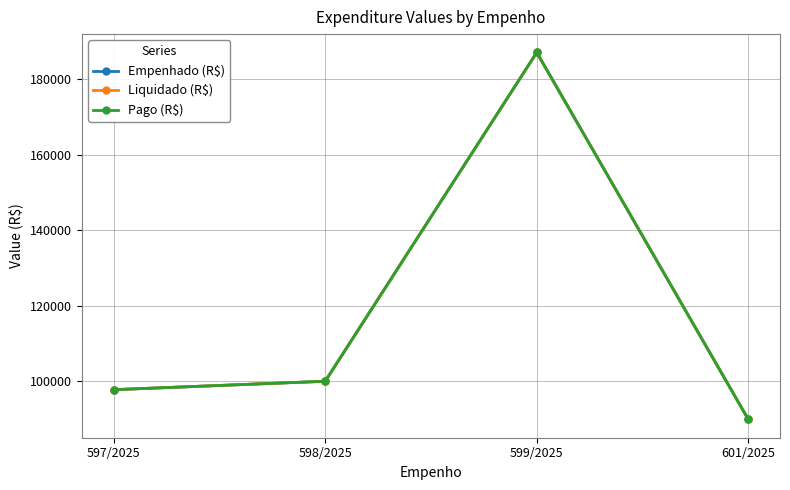

Is this an area chart (filled region under the line)?

No